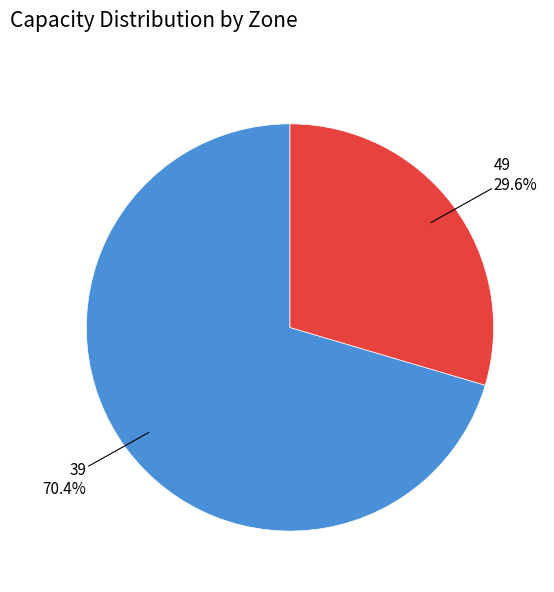

Which slice is the smallest?

49